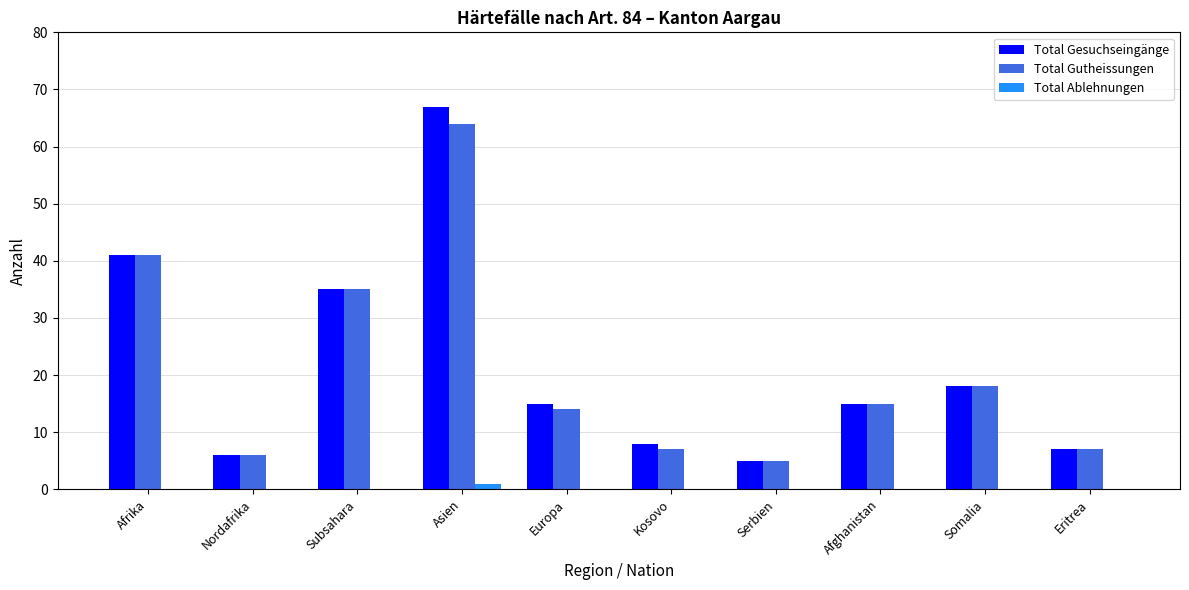

How many categories are shown in the chart?

10